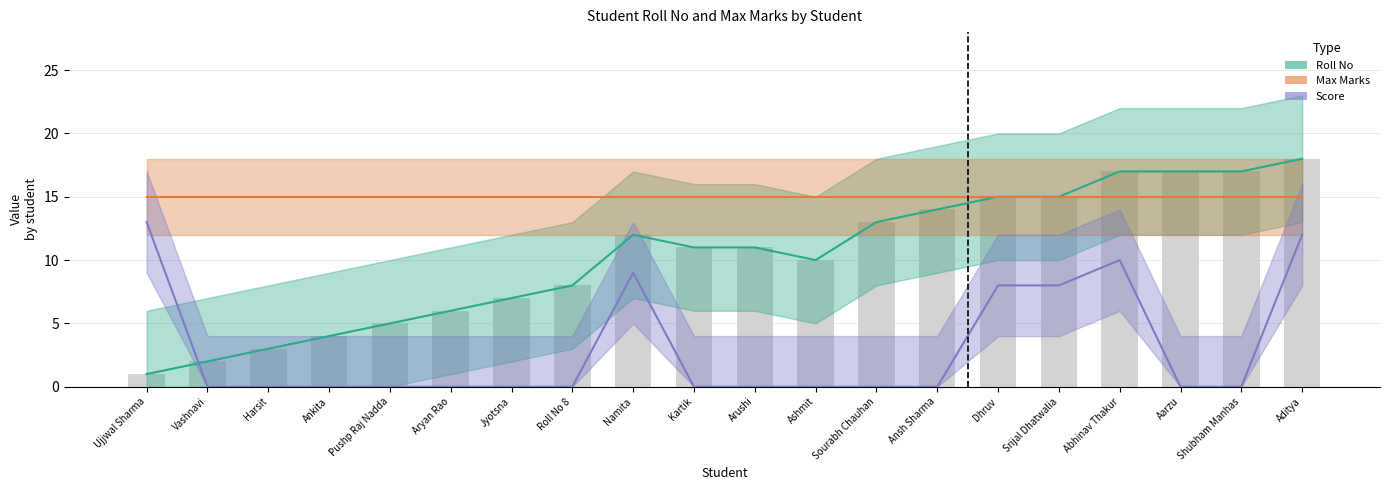

The Score series shows 13 at Ujjwal Sharma. True or false?

True